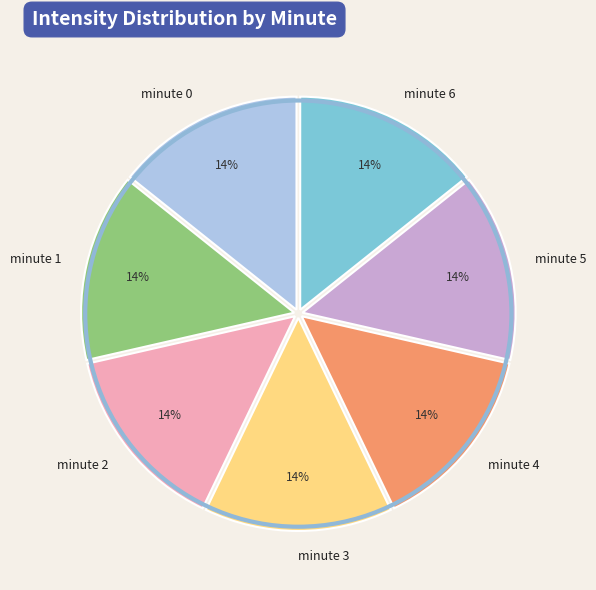

To the nearest percent, what percentage of the pie is minute 3?

14%